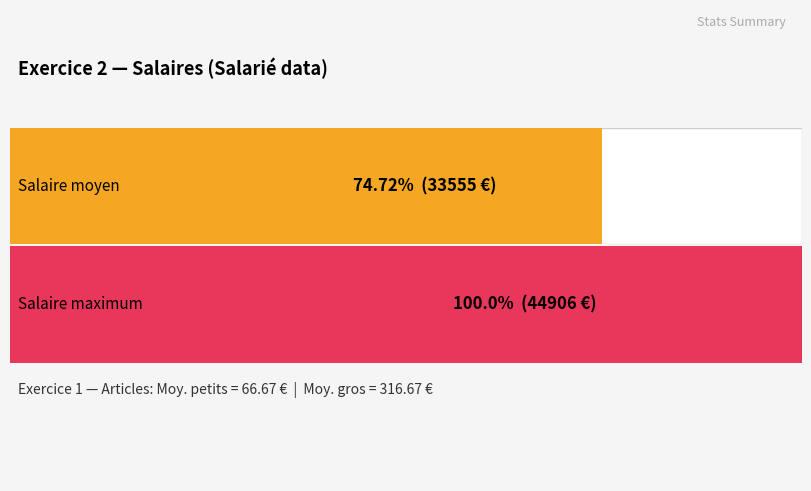

Does the chart contain any negative values?

No